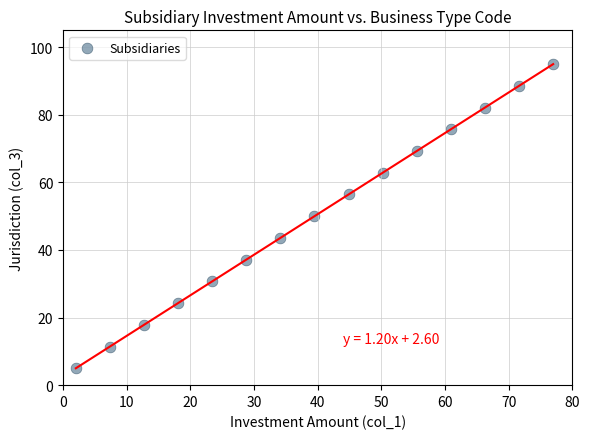

What is the range of Y values (max minus min)?

90.0